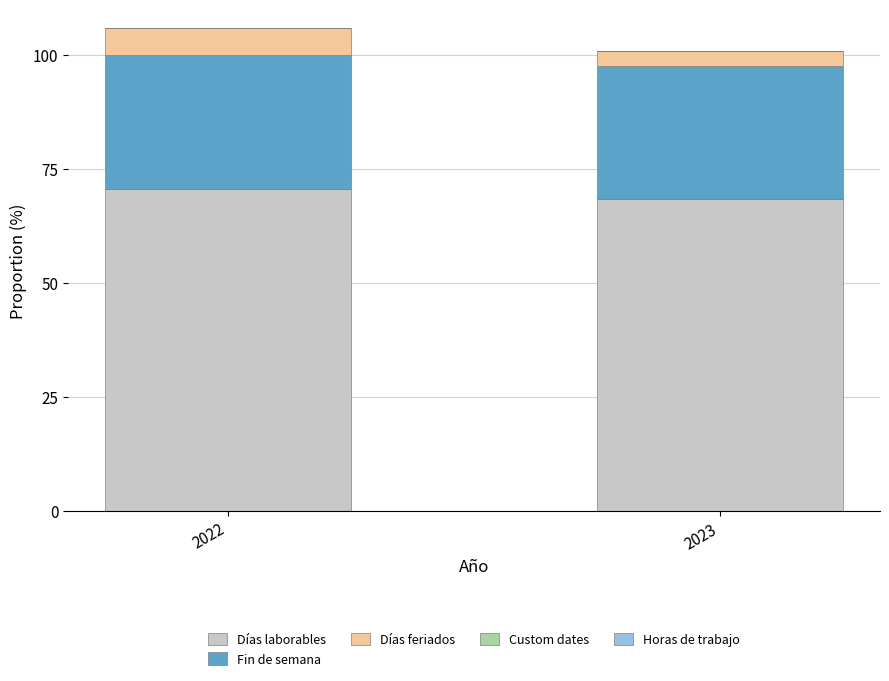

Which category has the highest value in the Días laborables series?

2022